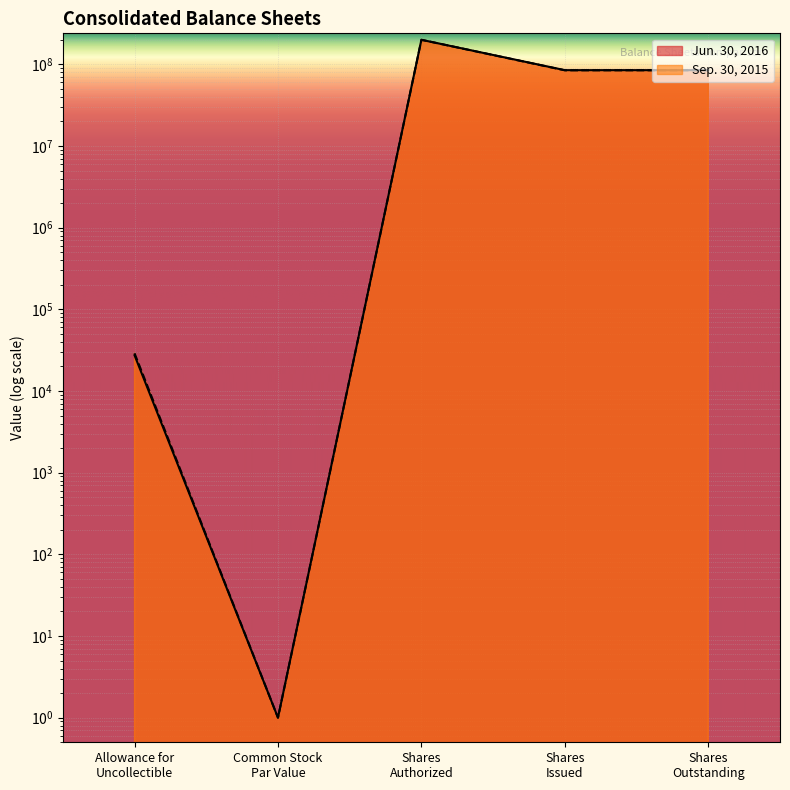

True or false: Jun. 30, 2016 has a value of 84948691 at Shares
Outstanding.

True